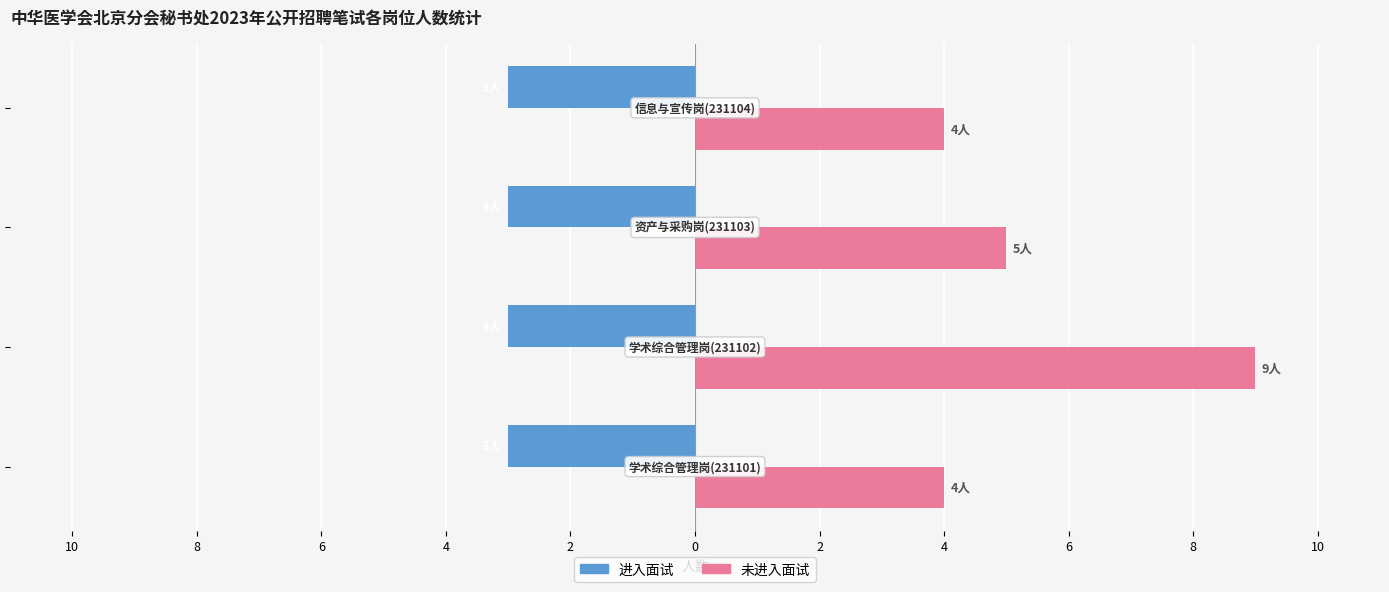

What are all the series names shown in the legend?

进入面试, 未进入面试